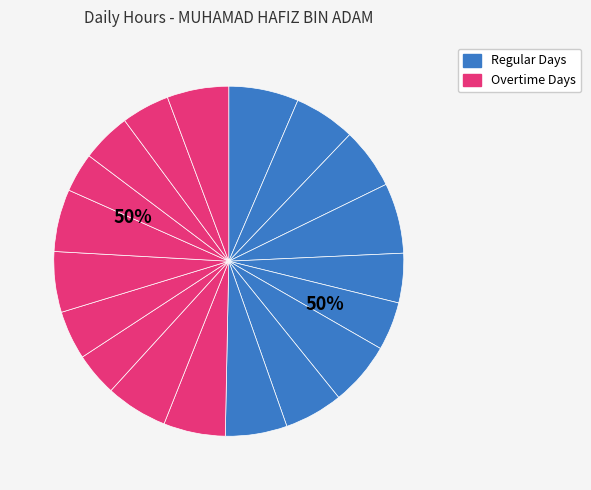

What portion of the pie excludes 26-Mon?

93.5%